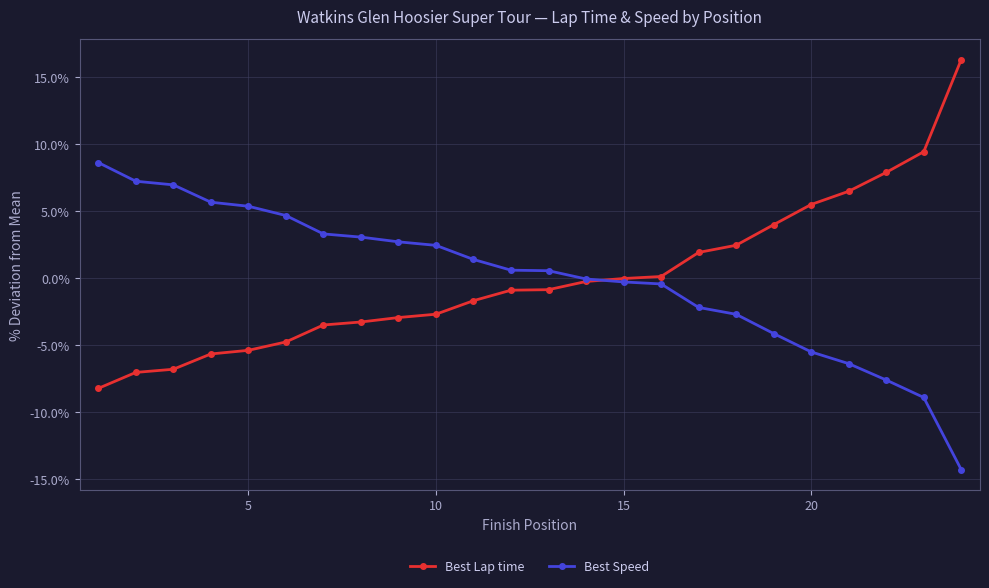

What is the lowest value of the Best Speed series?

-14.3